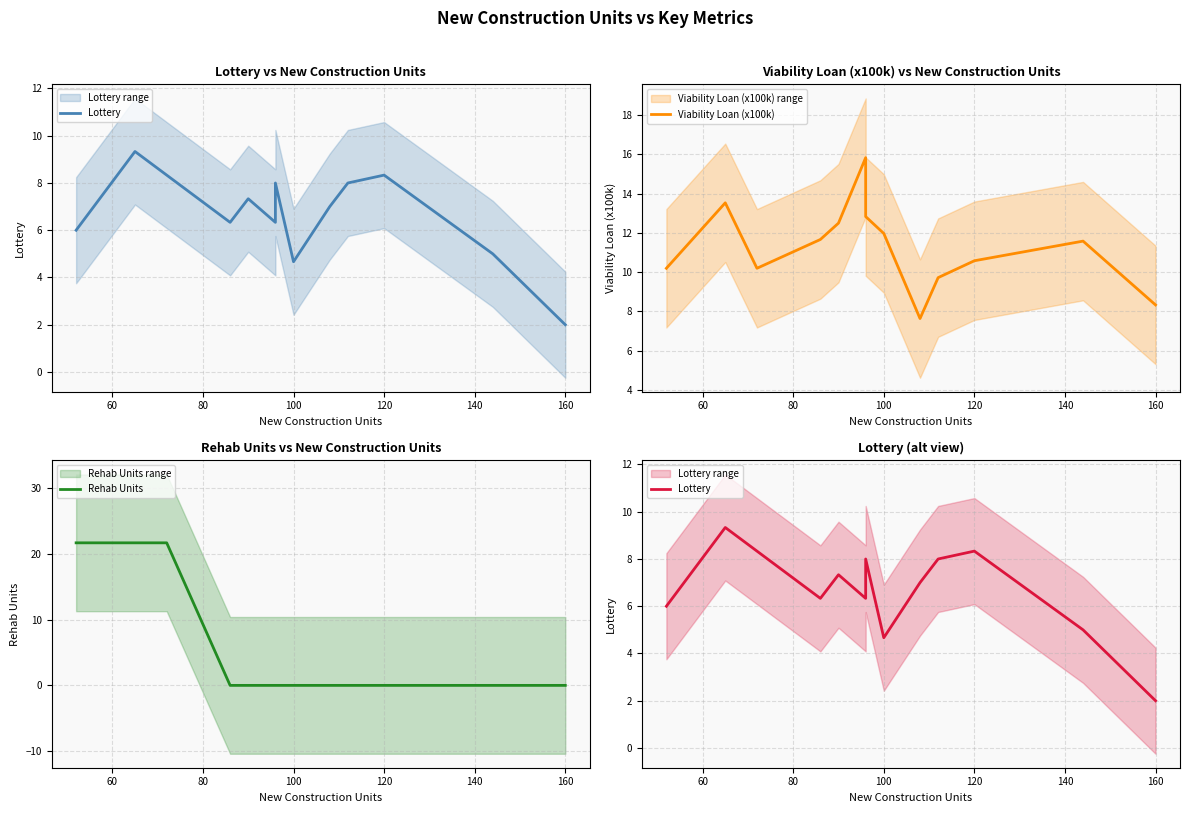

The Viability Loan (x100k) series shows 5.8 at 100. True or false?

False